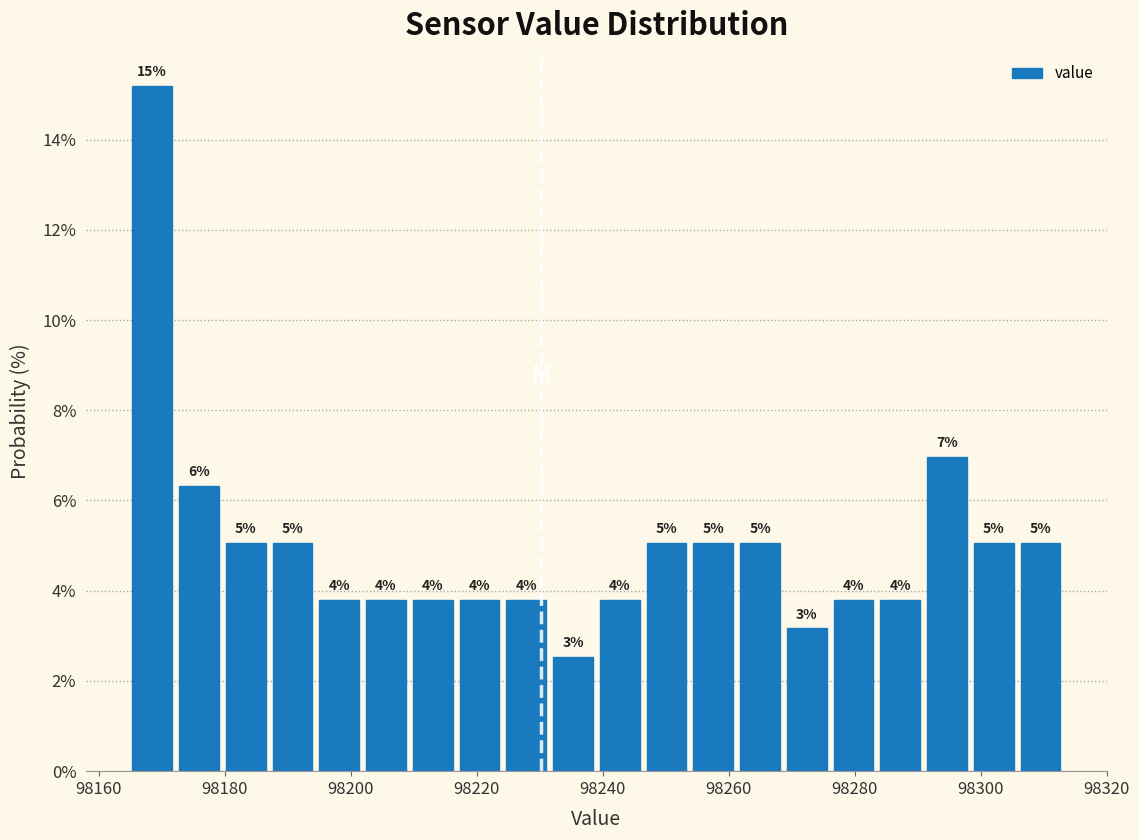

Read against the x-axis, roughly where is the centre of the tallest bar?

98168